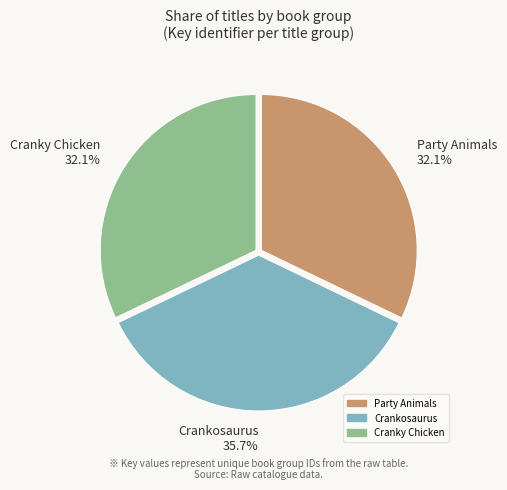

To the nearest percent, what is the average slice percentage?

33%